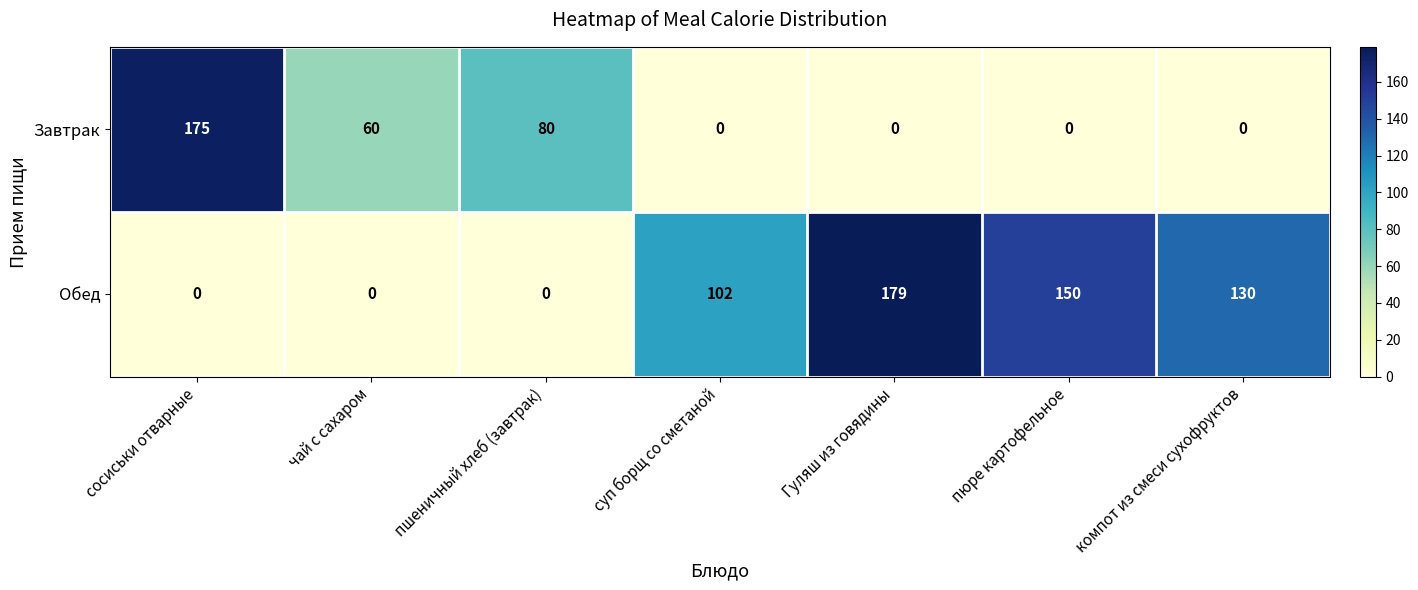

What is the total value across all series at пшеничный хлеб (завтрак)?

80